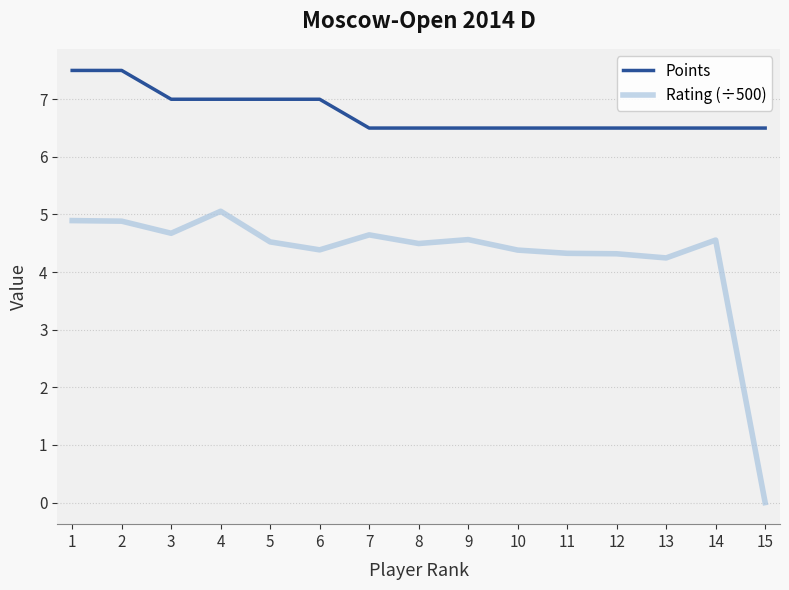

List the series in order of their peak value, highest first.

Points, Rating (÷500)